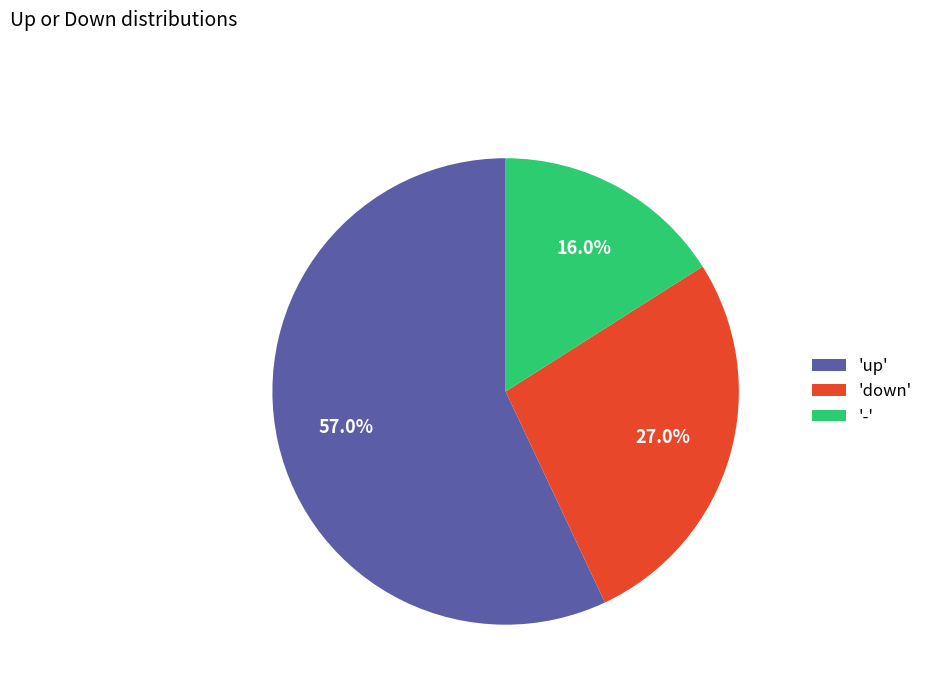

What is the majority slice?

'up'